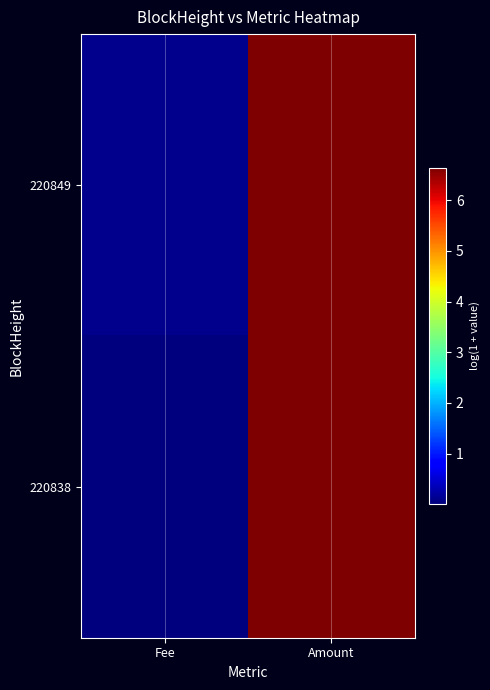

Which series has the largest total across all categories?

220849